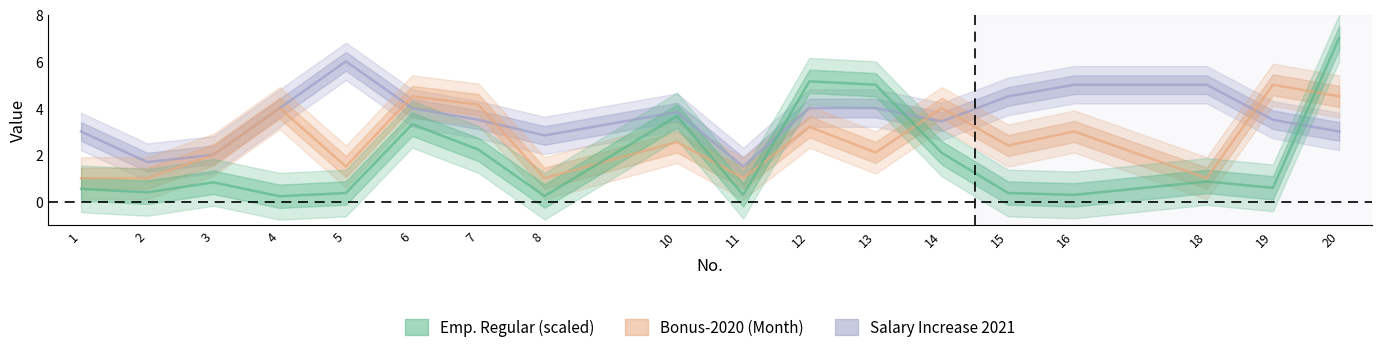

What is the approximate value of Salary Increase 2021 at 2?

1.7